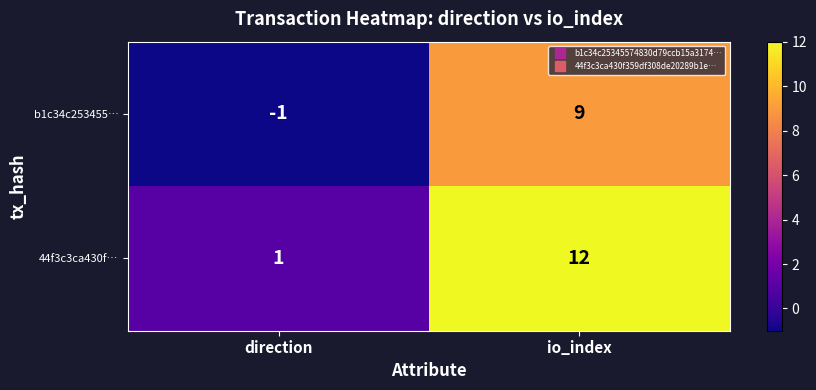

At which category is the sum across all series the highest?

io_index